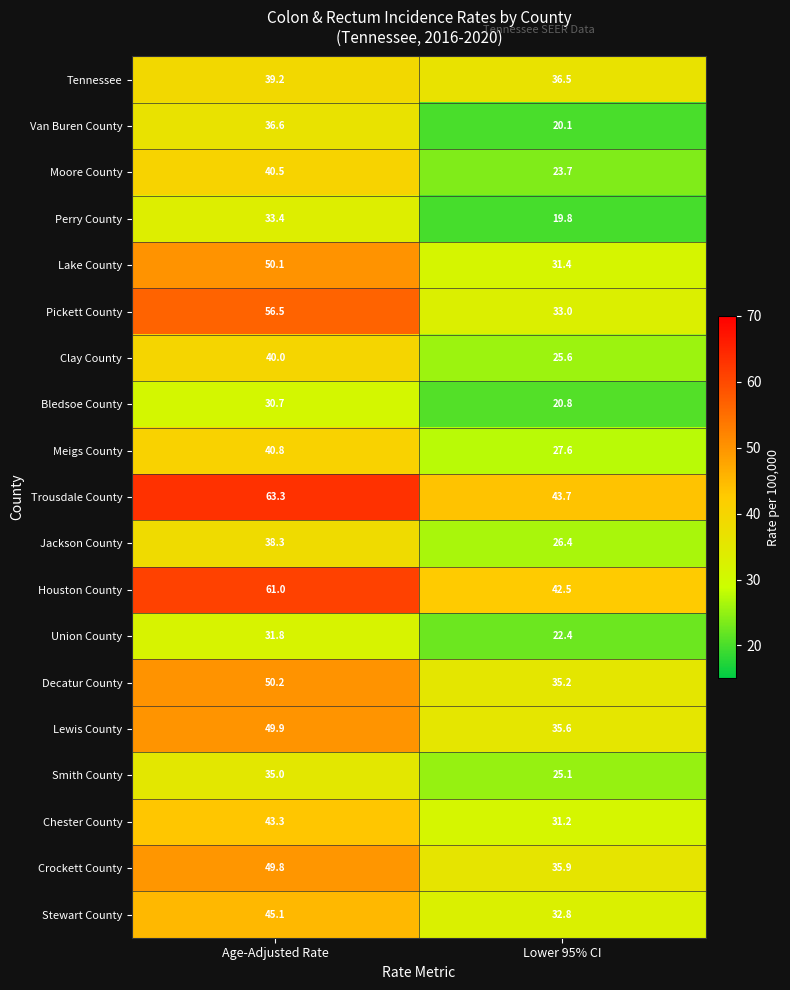

Where does the Van Buren County series first go above 36?

Age-Adjusted Rate